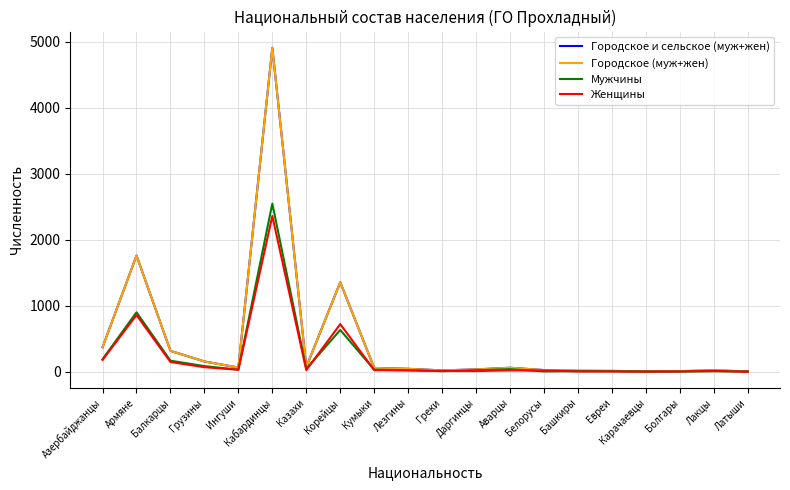

Reading left to right, list all the values displayed in this chart.

Городское и сельское (муж+жен): Азербайджанцы=372	Армяне=1762	Балкарцы=318	Грузины=157	Ингуши=65	Кабардинцы=4910	Казахи=72	Корейцы=1357	Кумыки=59	Лезгины=46	Греки=22	Даргинцы=37	Аварцы=62	Белорусы=27	Башкиры=16	Евреи=14	Карачаевцы=8	Болгары=10	Лакцы=23	Латыши=6
Городское (муж+жен): Азербайджанцы=372	Армяне=1762	Балкарцы=318	Грузины=157	Ингуши=65	Кабардинцы=4910	Казахи=72	Корейцы=1357	Кумыки=59	Лезгины=46	Греки=22	Даргинцы=37	Аварцы=62	Белорусы=27	Башкиры=16	Евреи=14	Карачаевцы=8	Болгары=10	Лакцы=23	Латыши=6
Мужчины: Азербайджанцы=191	Армяне=902	Балкарцы=169	Грузины=87	Ингуши=33	Кабардинцы=2549	Казахи=46	Корейцы=634	Кумыки=33	Лезгины=25	Греки=9	Даргинцы=25	Аварцы=40	Белорусы=6	Башкиры=11	Евреи=9	Карачаевцы=6	Болгары=4	Лакцы=9	Латыши=5
Женщины: Азербайджанцы=181	Армяне=860	Балкарцы=149	Грузины=70	Ингуши=32	Кабардинцы=2361	Казахи=26	Корейцы=723	Кумыки=26	Лезгины=21	Греки=13	Даргинцы=12	Аварцы=22	Белорусы=21	Башкиры=5	Евреи=5	Карачаевцы=2	Болгары=6	Лакцы=14	Латыши=1